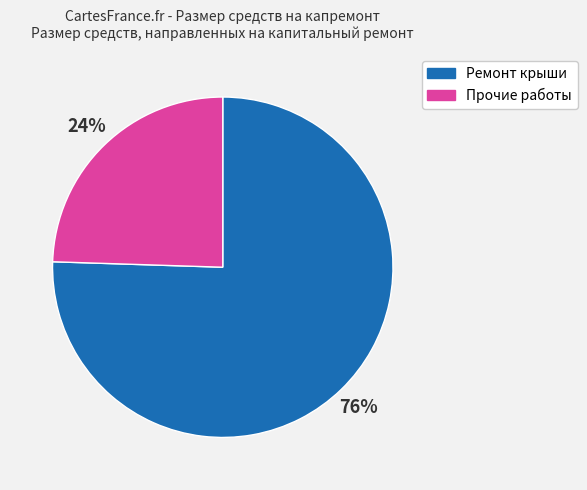

Is there any slice that represents more than half of the pie?

Yes